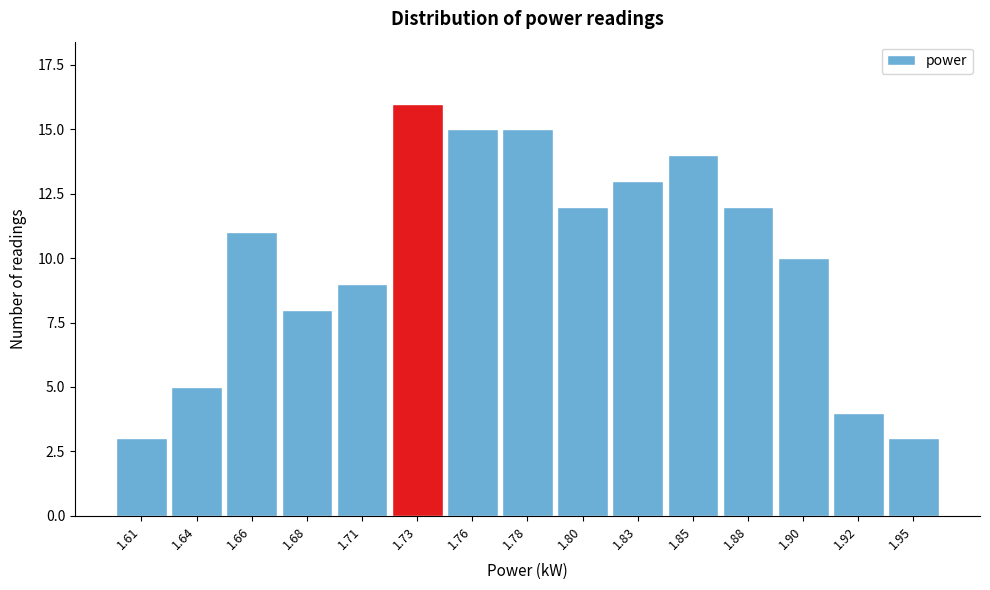

Reading left to right, list all the values displayed in this chart.

3	5	11	8	9	16	15	15	12	13	14	12	10	4	3